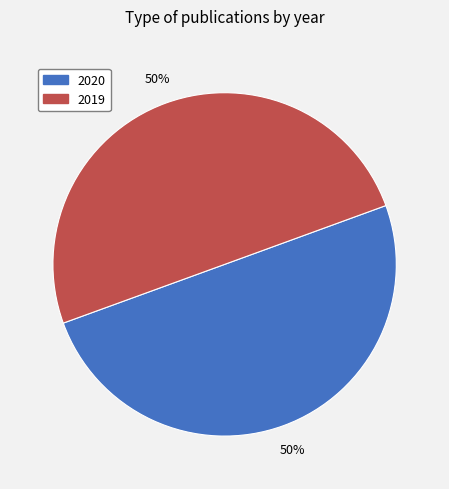

True or false: 2019 accounts for 65% of the total.

False